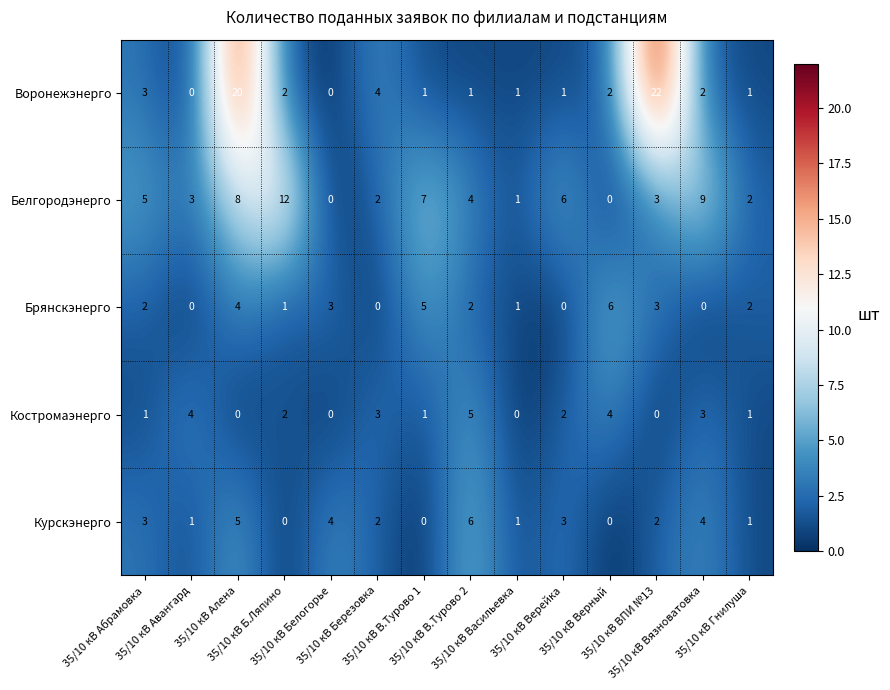

Which series has the largest total across all categories?

Белгородэнерго